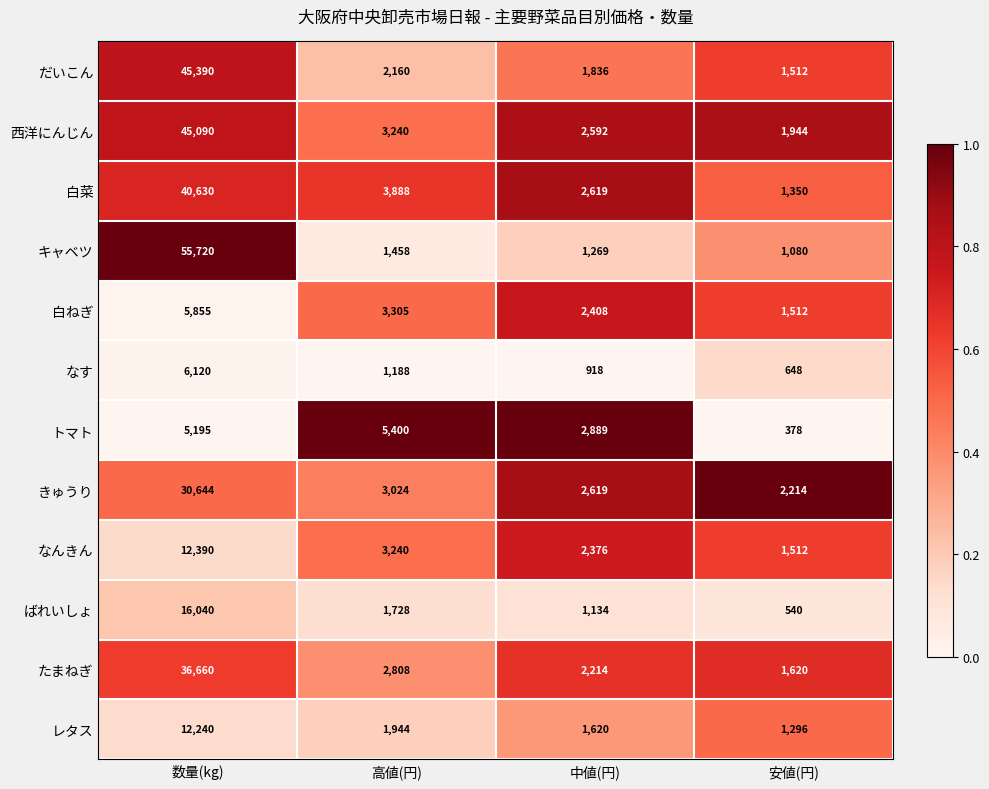

True or false: 白菜 has a value of 54203 at 数量(kg).

False